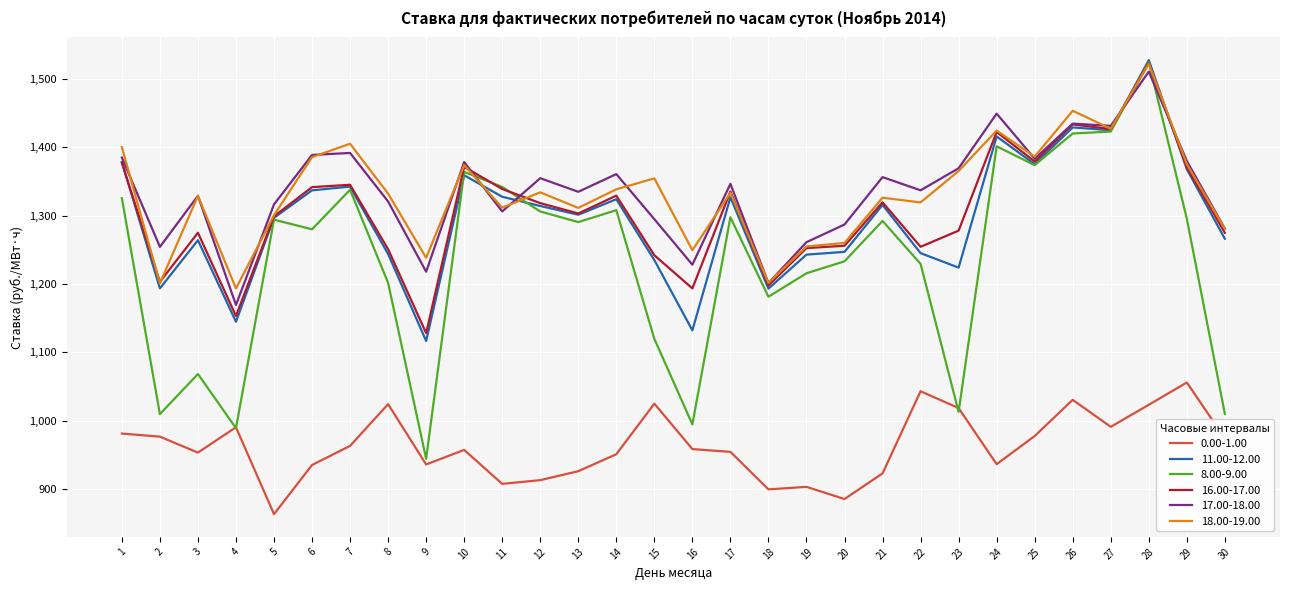

Is the value of 16.00-17.00 at 8 greater than the value of 11.00-12.00 at 6?

No